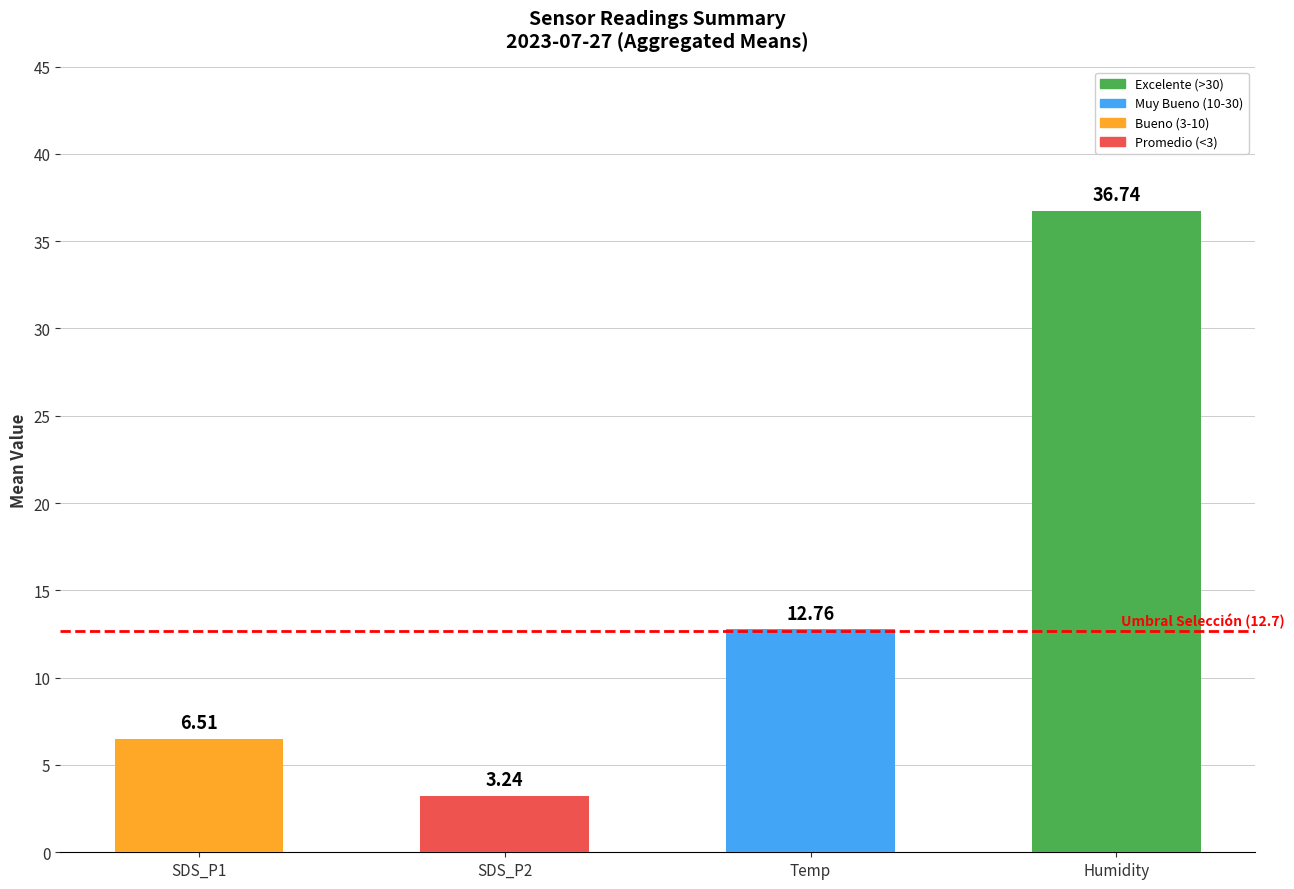

What is the label of the 3rd bar from the left?

Temp